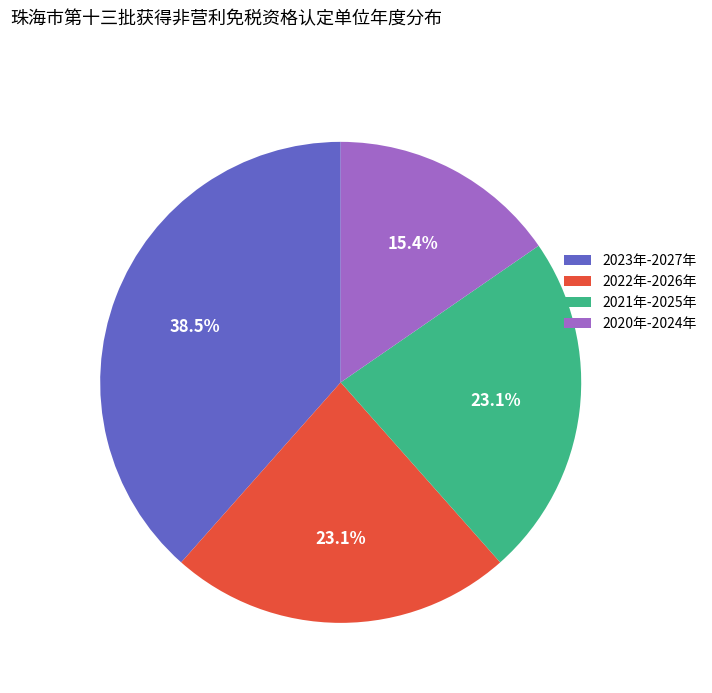

Which category has the biggest portion of the pie?

2023年-2027年